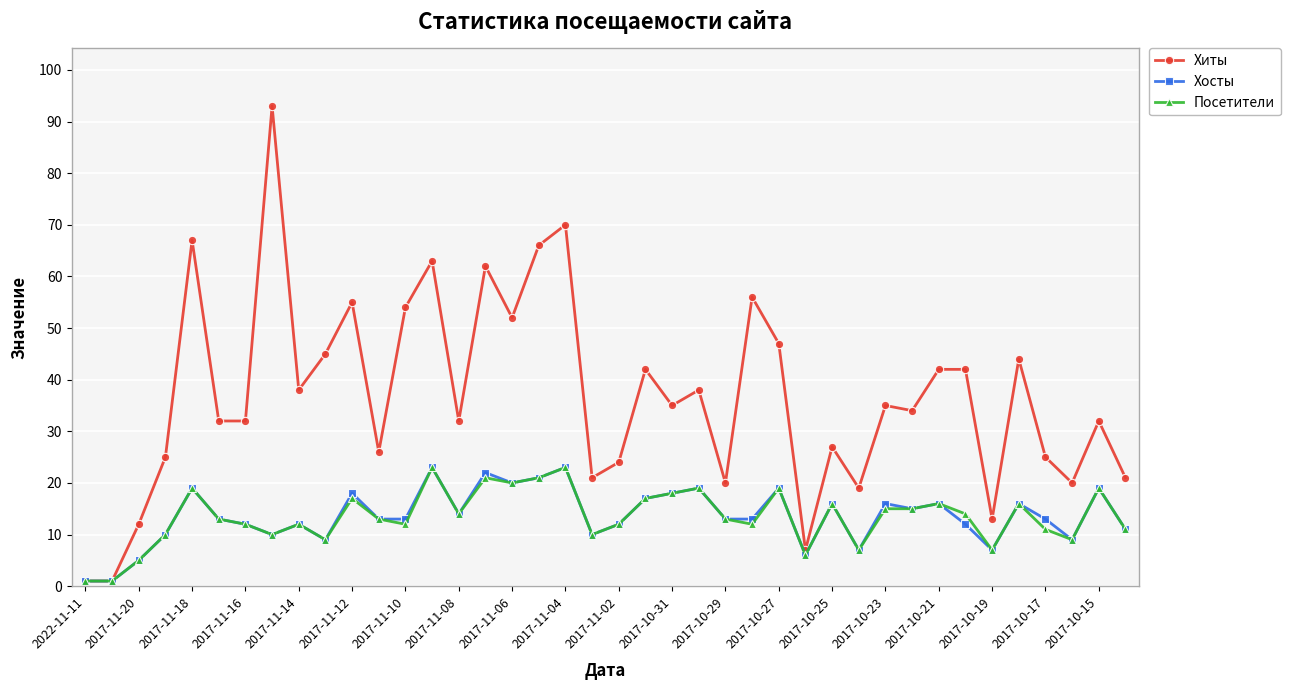

What is the sum of all Посетители values?

538